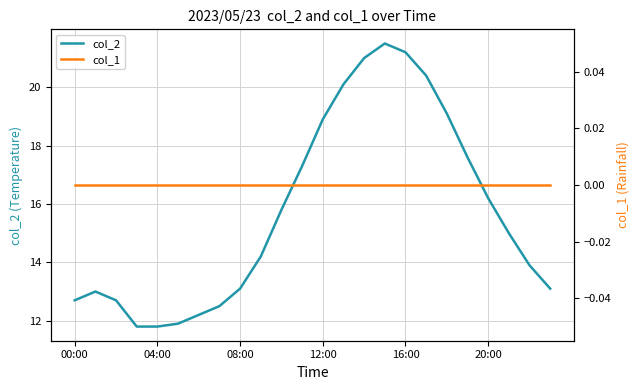

Is it true that col_2 equals 33.7 at 16:00?

False